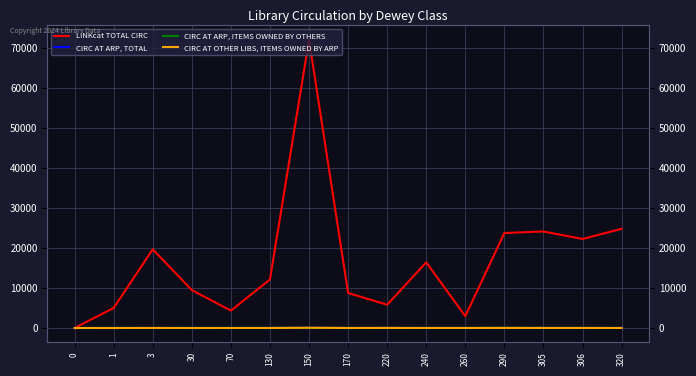

What are all the series names shown in the legend?

LINKcat TOTAL CIRC, CIRC AT ARP, TOTAL, CIRC AT ARP, ITEMS OWNED BY OTHERS, CIRC AT OTHER LIBS, ITEMS OWNED BY ARP